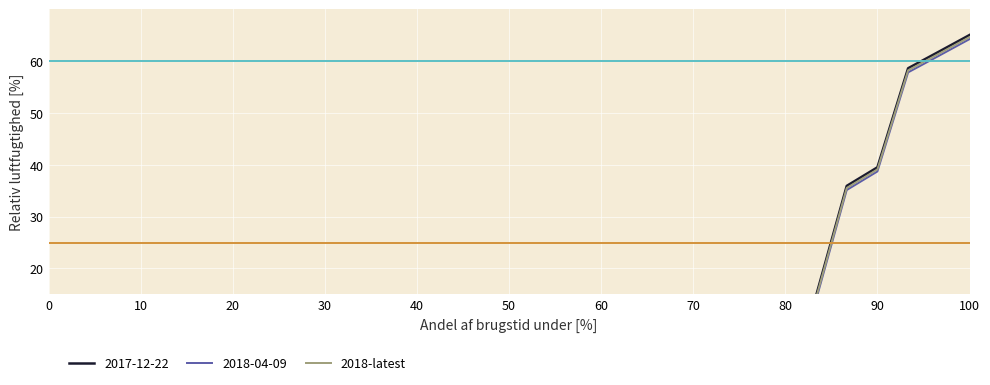

What is the difference between the maximum and second lowest values?

65.0